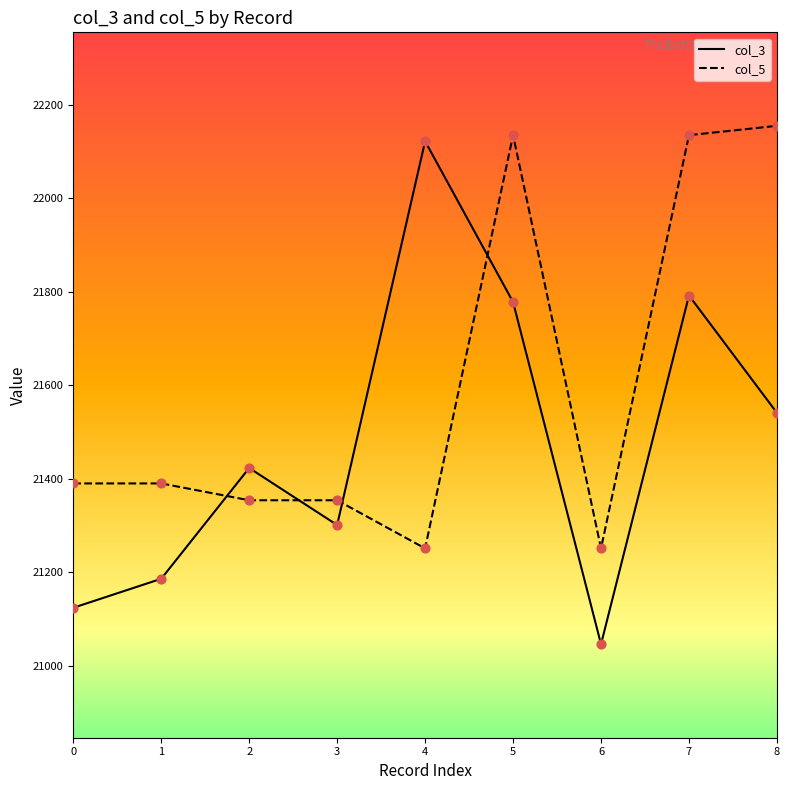

What is the total value across all series at 7?

43927